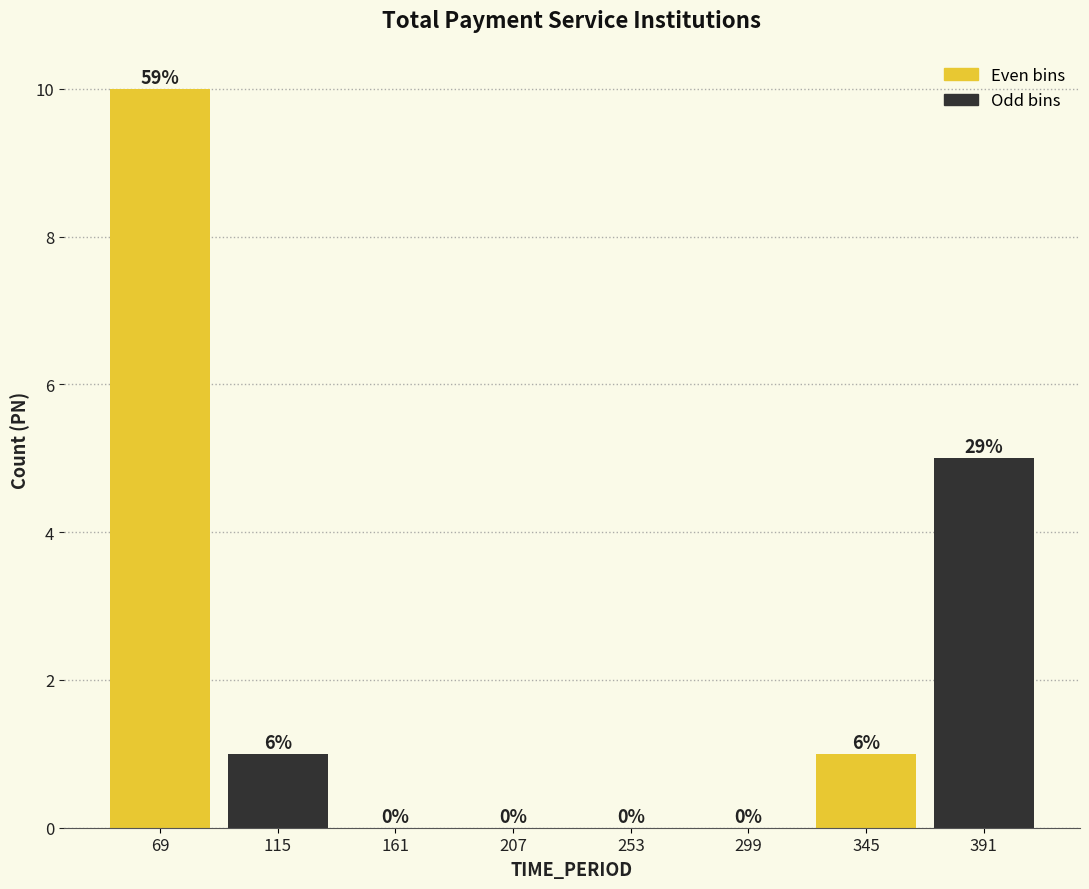

Which range on the x-axis has the tallest bar?

45 to 95